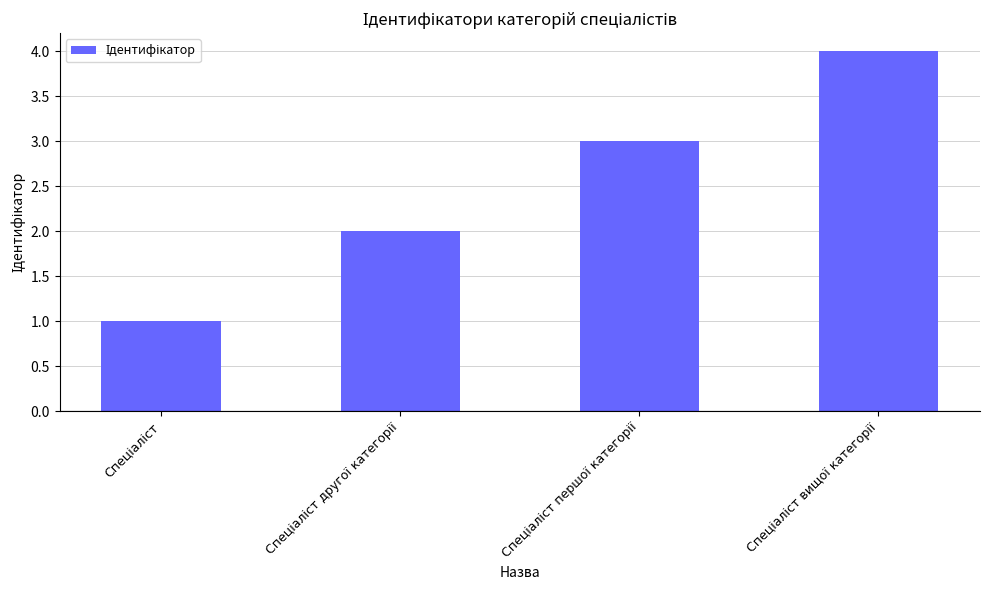

What is the value of the 4th bar from the left?

4